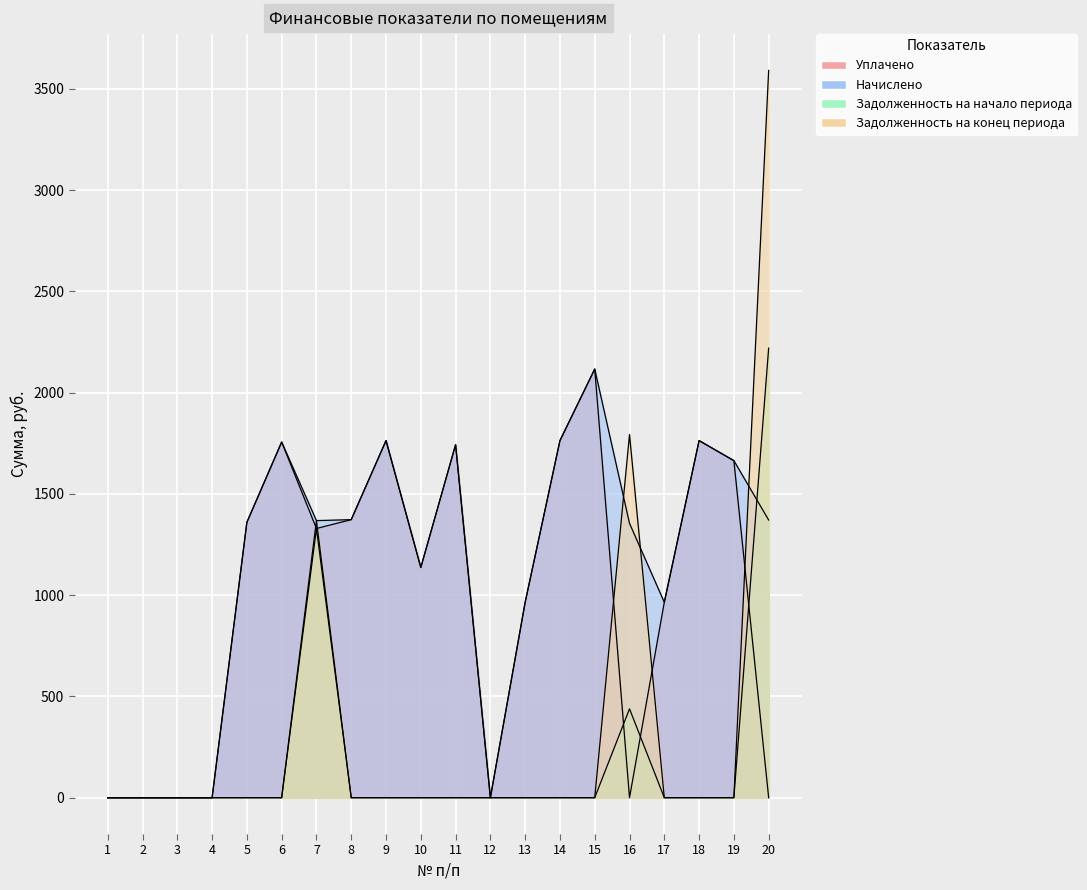

At 14, list the series in order from smallest to largest.

Задолженность на начало периода, Задолженность на конец периода, Уплачено, Начислено